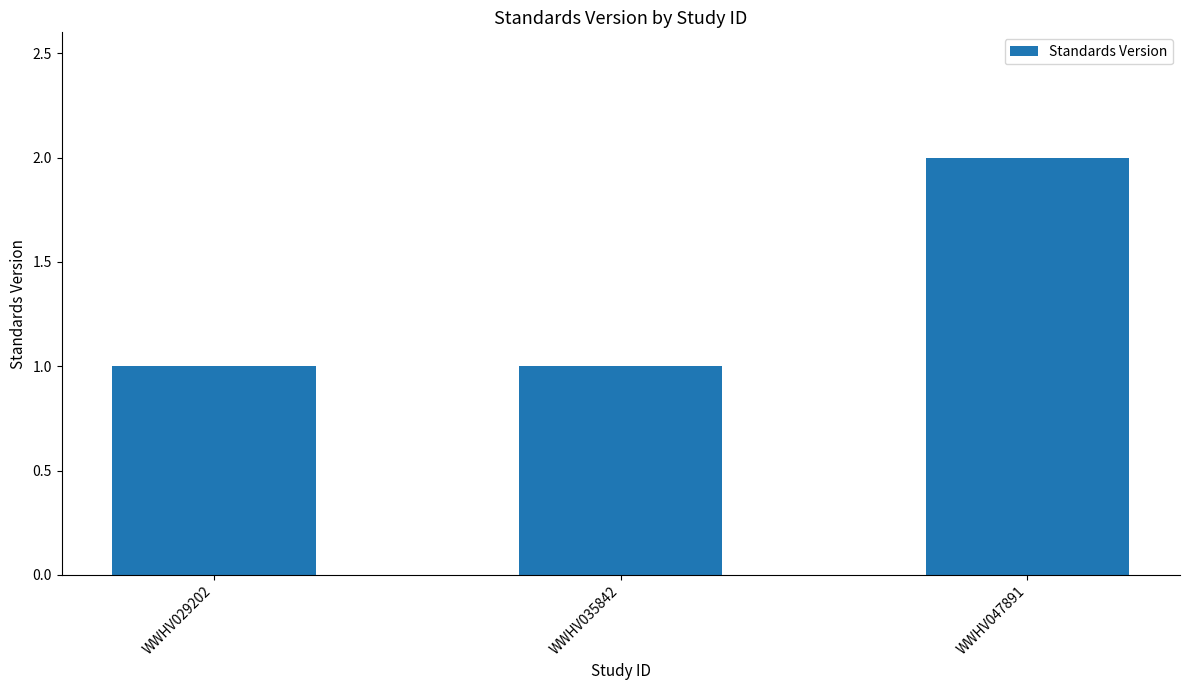

What is the sum of all values?

4